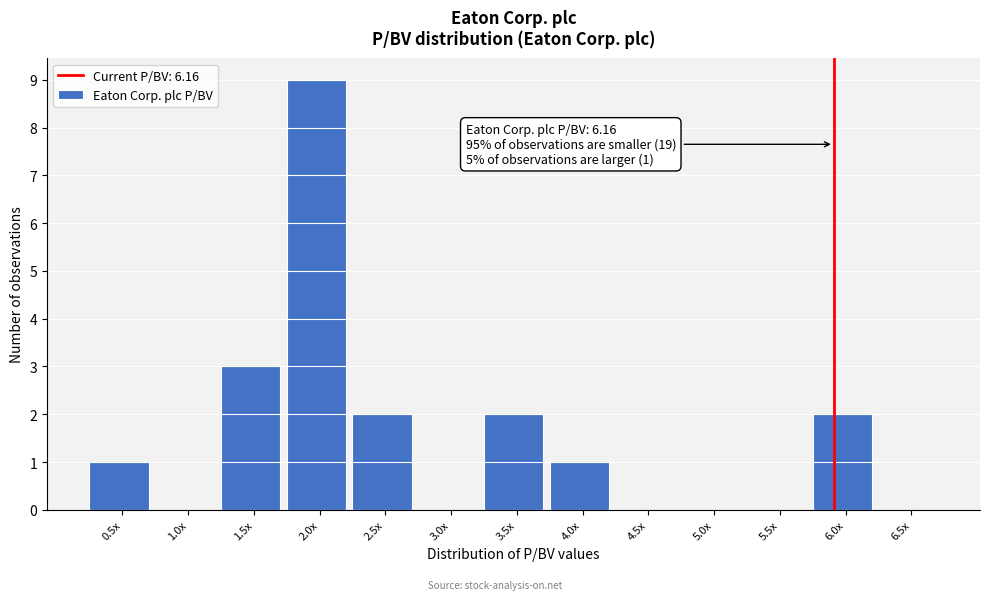

Reading right to left, extract all data points from this chart.

6.5x=0	6.0x=2	5.5x=0	5.0x=0	4.5x=0	4.0x=1	3.5x=2	3.0x=0	2.5x=2	2.0x=9	1.5x=3	1.0x=0	0.5x=1